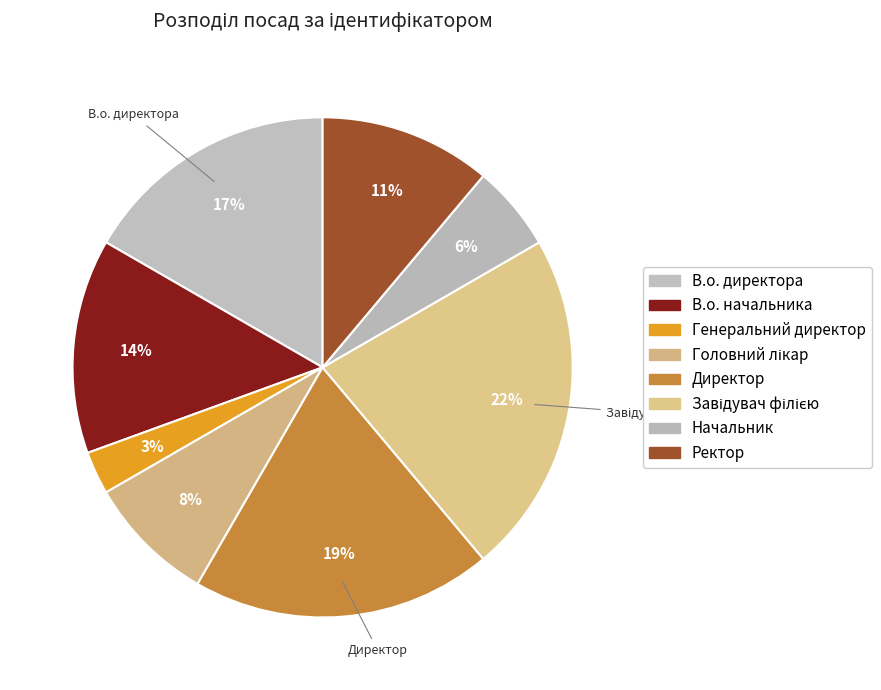

The Головний лікар slice represents 8% of the pie. True or false?

True